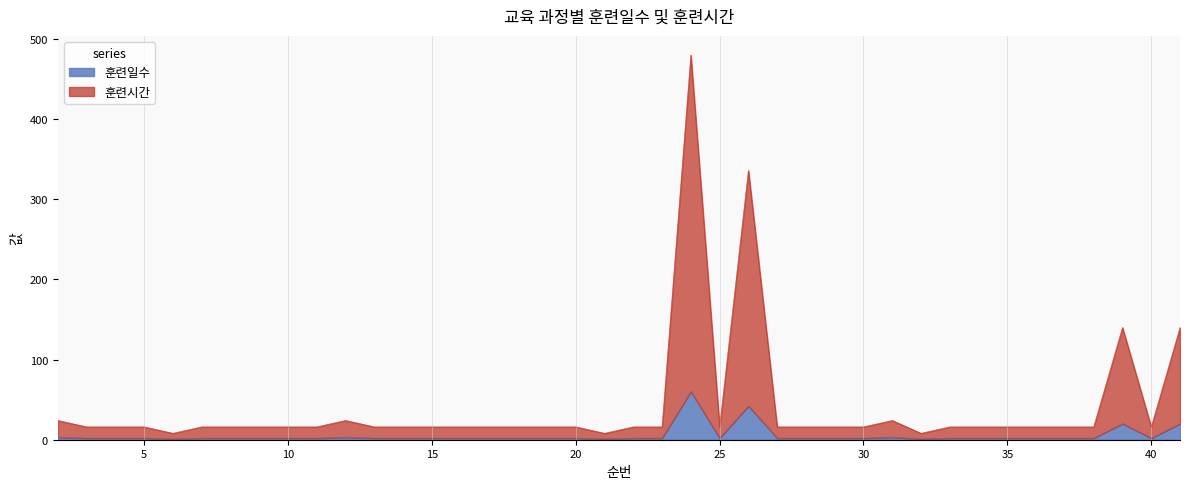

What is the average value of the 훈련시간 series?

42